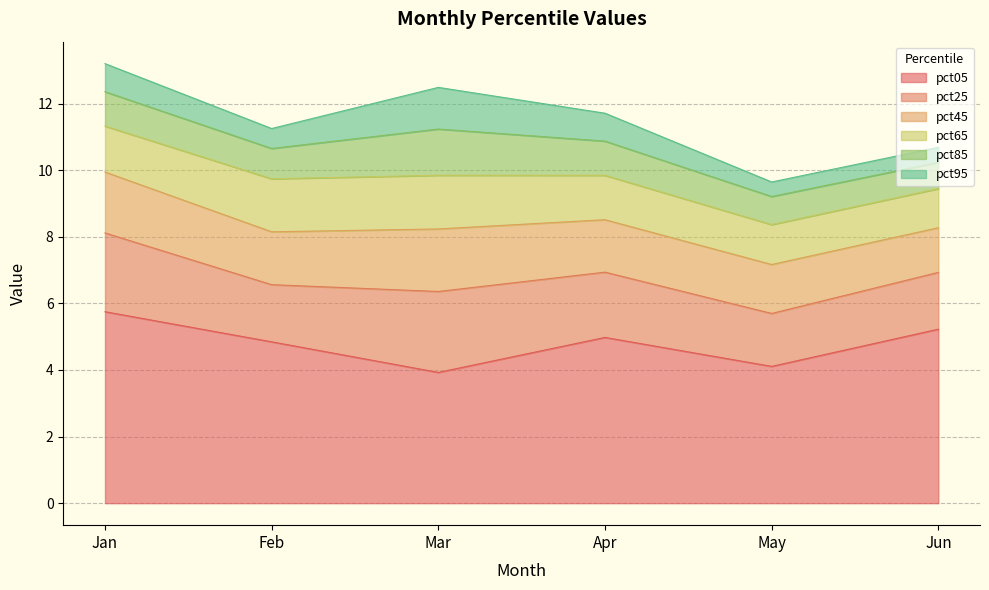

Count the pct65 values in the range 1 to 2.

6